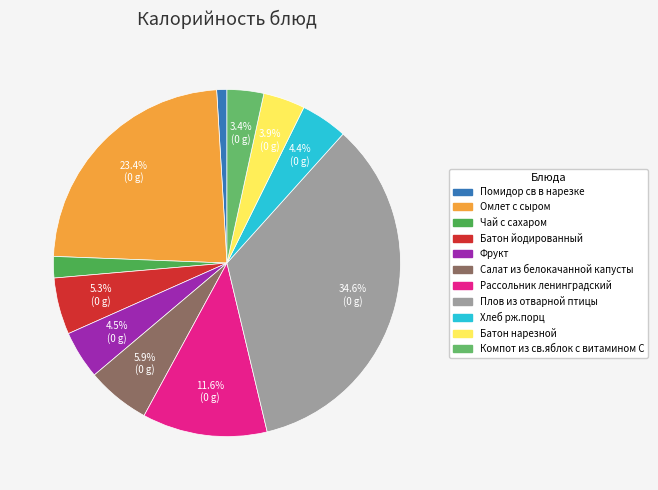

What percentage is the Компот из св.яблок с витамином С slice, to the nearest percent?

3%